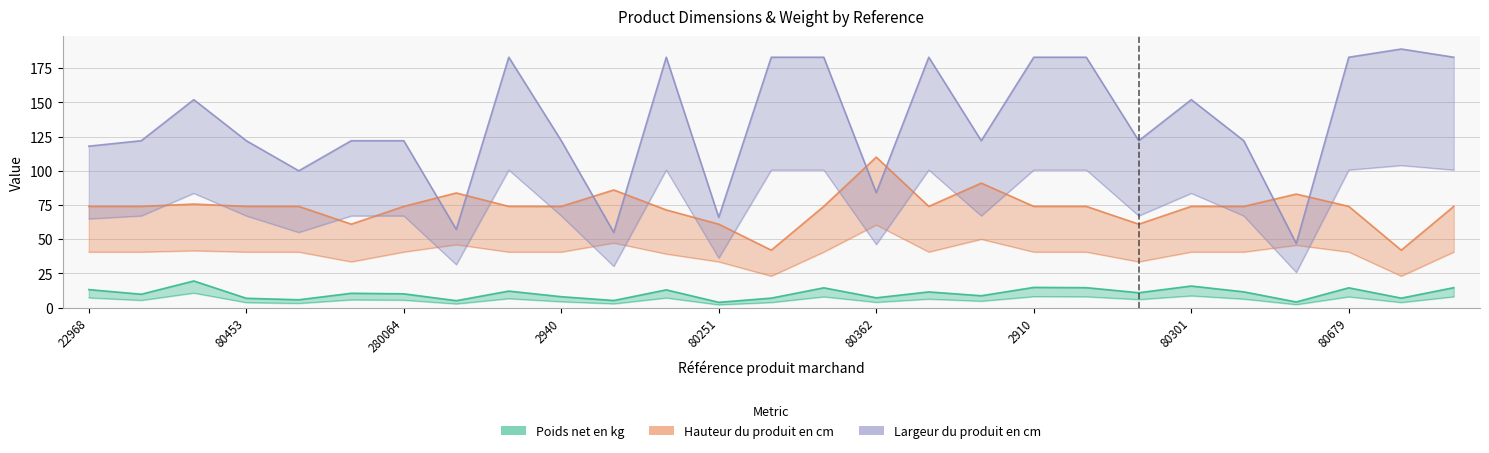

How many interior local peaks does the Hauteur du produit en cm series have?

6